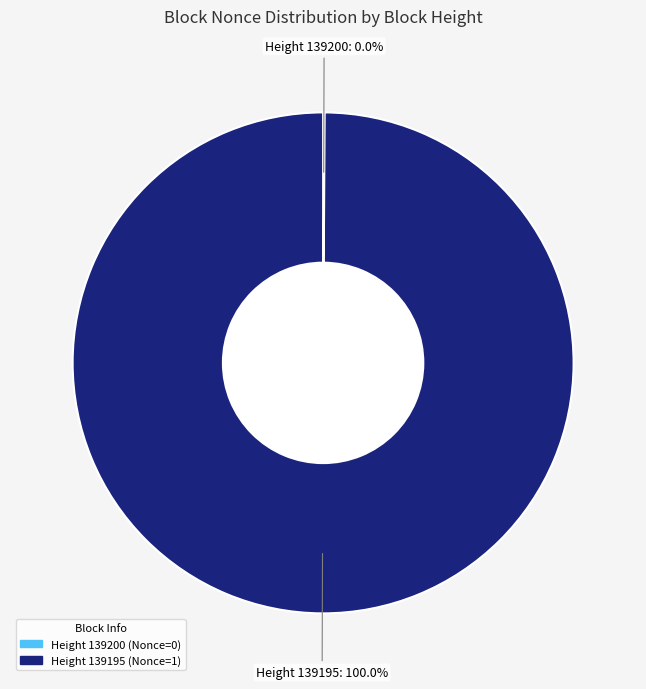

Is it true that 139200 is 0% of the pie?

True